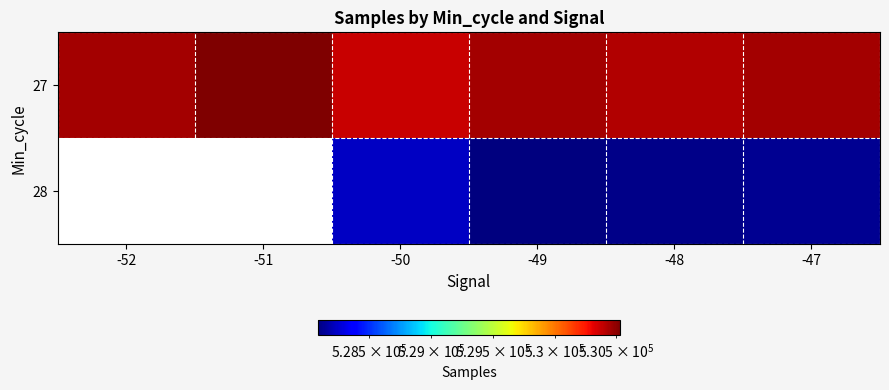

How many data points in 27 are less than 530449?

3